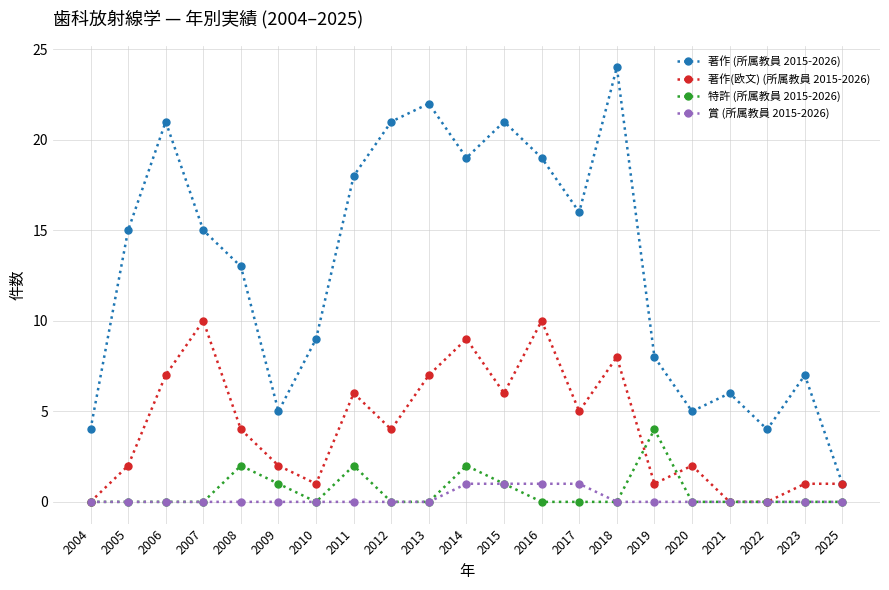

Is the value of 著作 (所属教員 2015-2026) at 2016 greater than the value of 賞 (所属教員 2015-2026) at 2025?

Yes